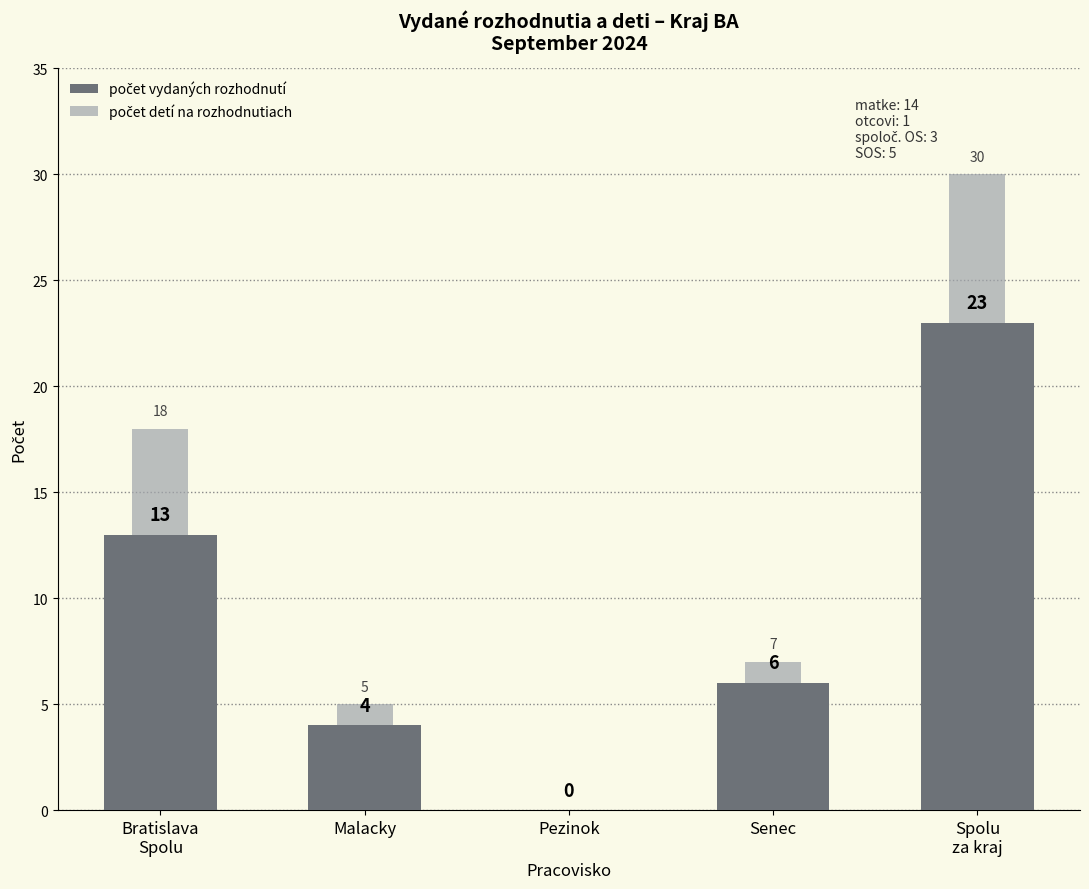

Reading left to right, what are all the values shown in this chart?

počet vydaných rozhodnutí: 13	4	0	6	23
počet detí na rozhodnutiach: 18	5	0	7	30